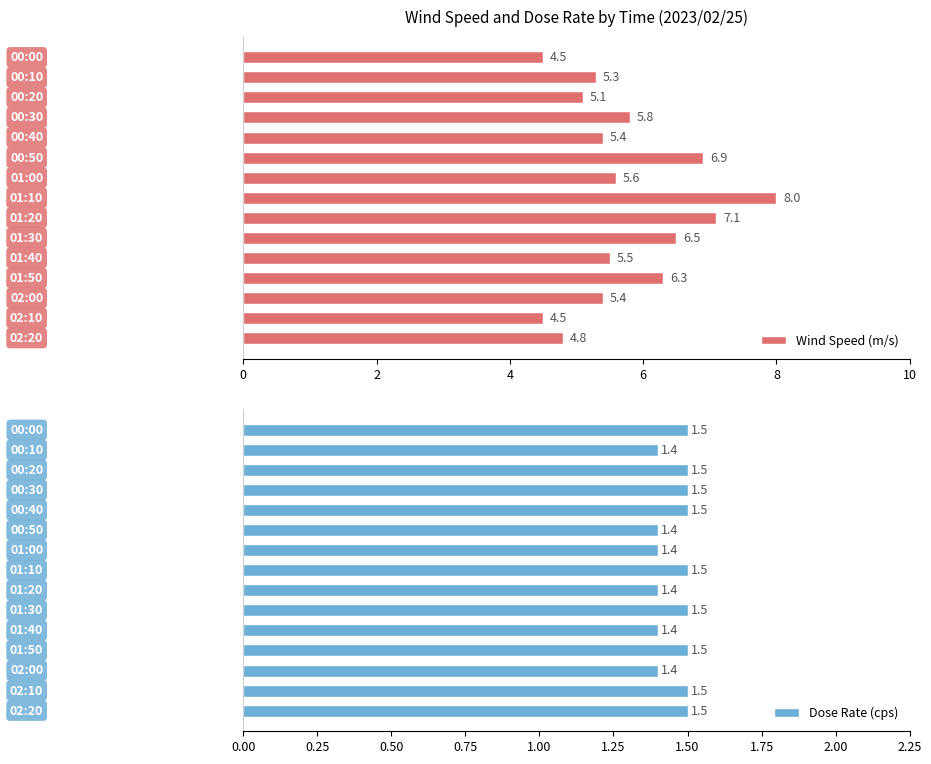

How many bars are there in total?

30